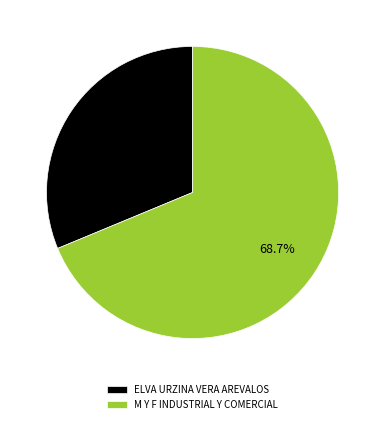

What is the smallest slice in the pie chart?

ELVA URZINA VERA AREVALOS